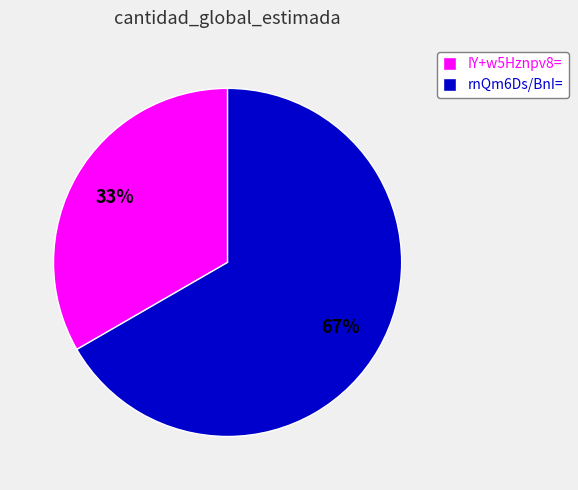

To the nearest percent, what percentage of the pie is rnQm6Ds/BnI=?

67%